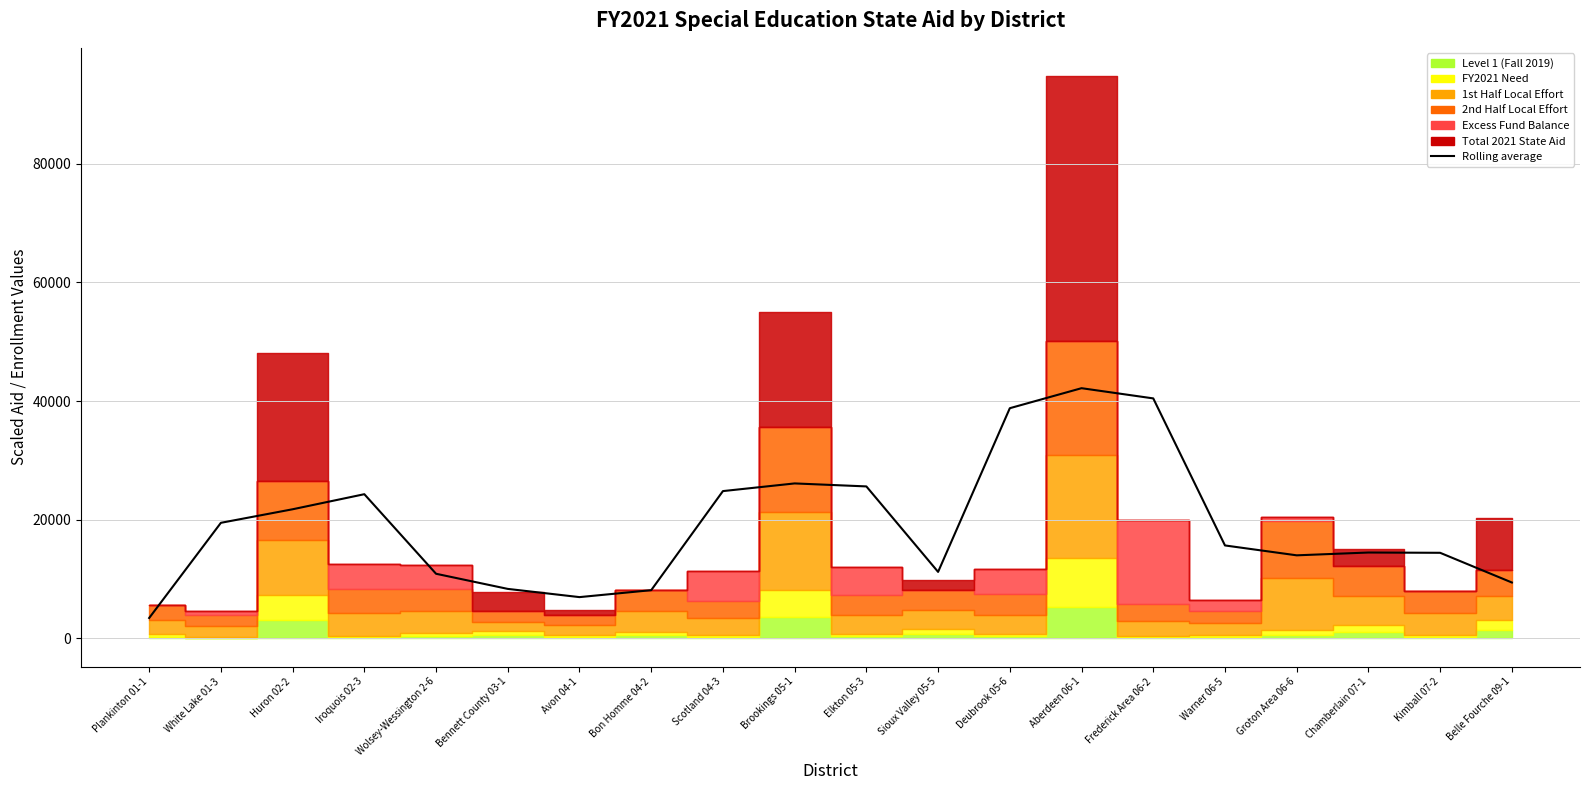

List the labels in order of value, largest first.

Aberdeen 06-1, Frederick Area 06-2, Deubrook 05-6, Brookings 05-1, Elkton 05-3, Scotland 04-3, Iroquois 02-3, Huron 02-2, White Lake 01-3, Warner 06-5, Chamberlain 07-1, Kimball 07-2, Groton Area 06-6, Sioux Valley 05-5, Wolsey-Wessington 2-6, Belle Fourche 09-1, Bennett County 03-1, Bon Homme 04-2, Avon 04-1, Plankinton 01-1